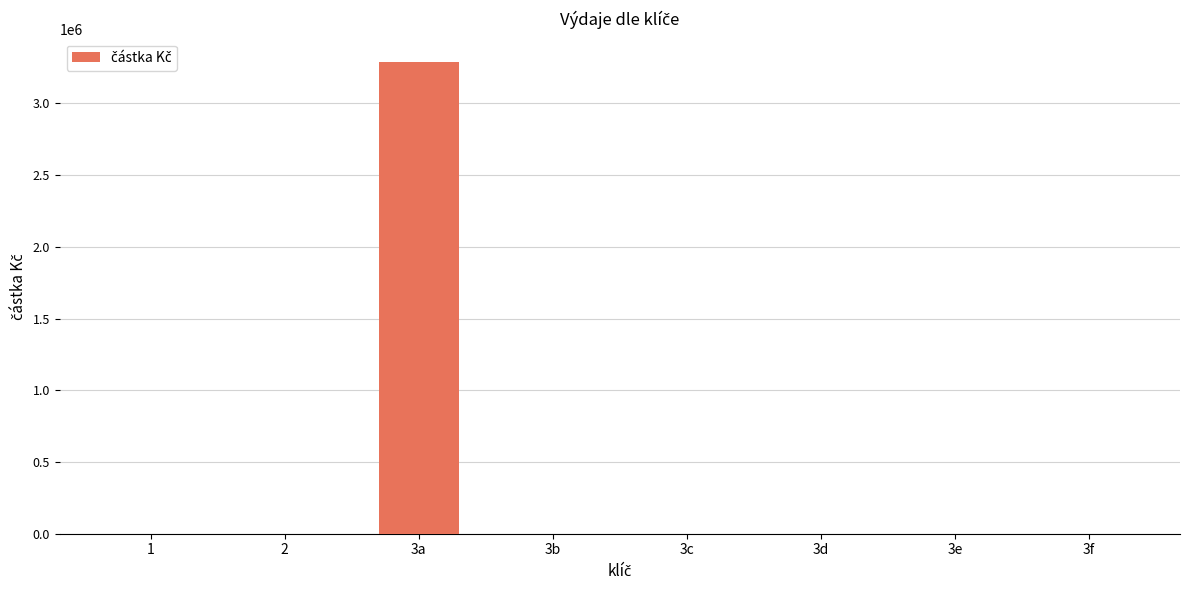

At which category does the chart reach its peak across all series?

3a